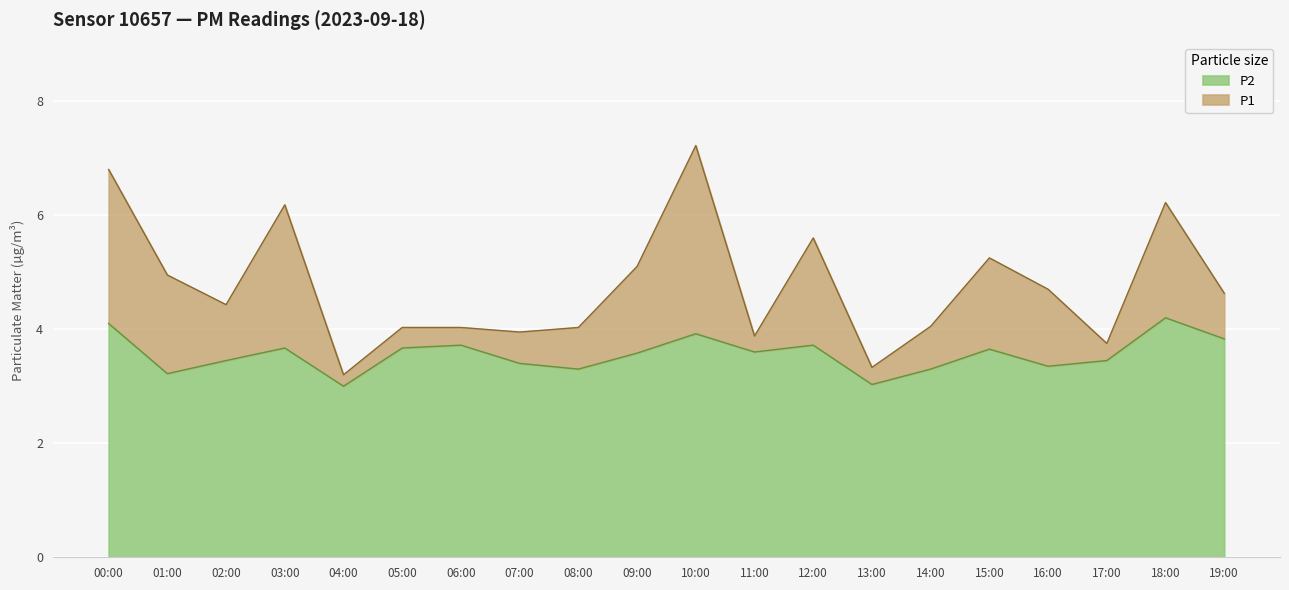

What is the sum of the P2 values at 07:00 and 19:00?

7.2